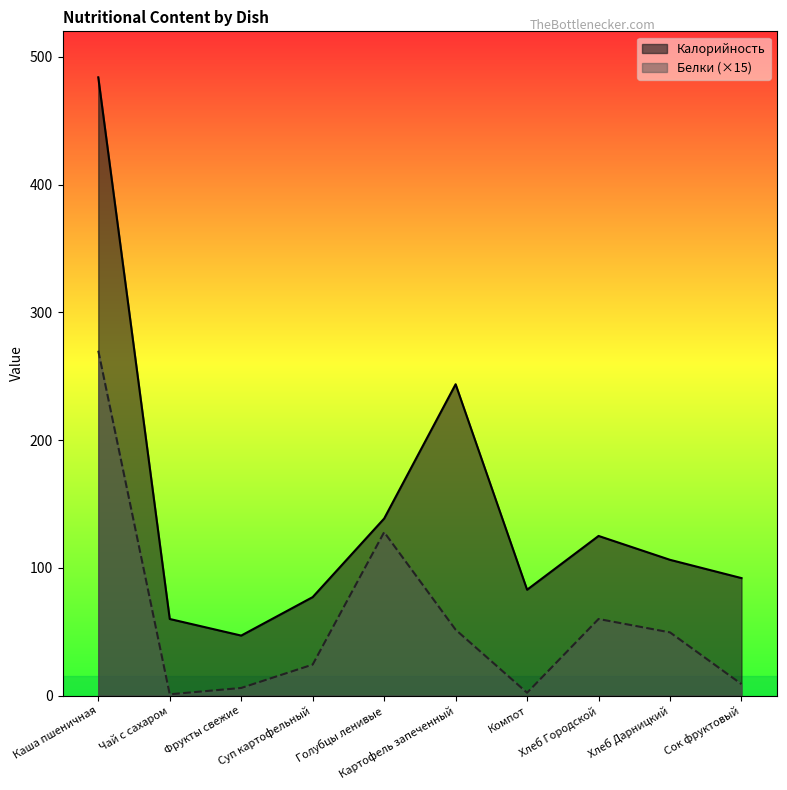

Does the chart have visible grid lines?

No